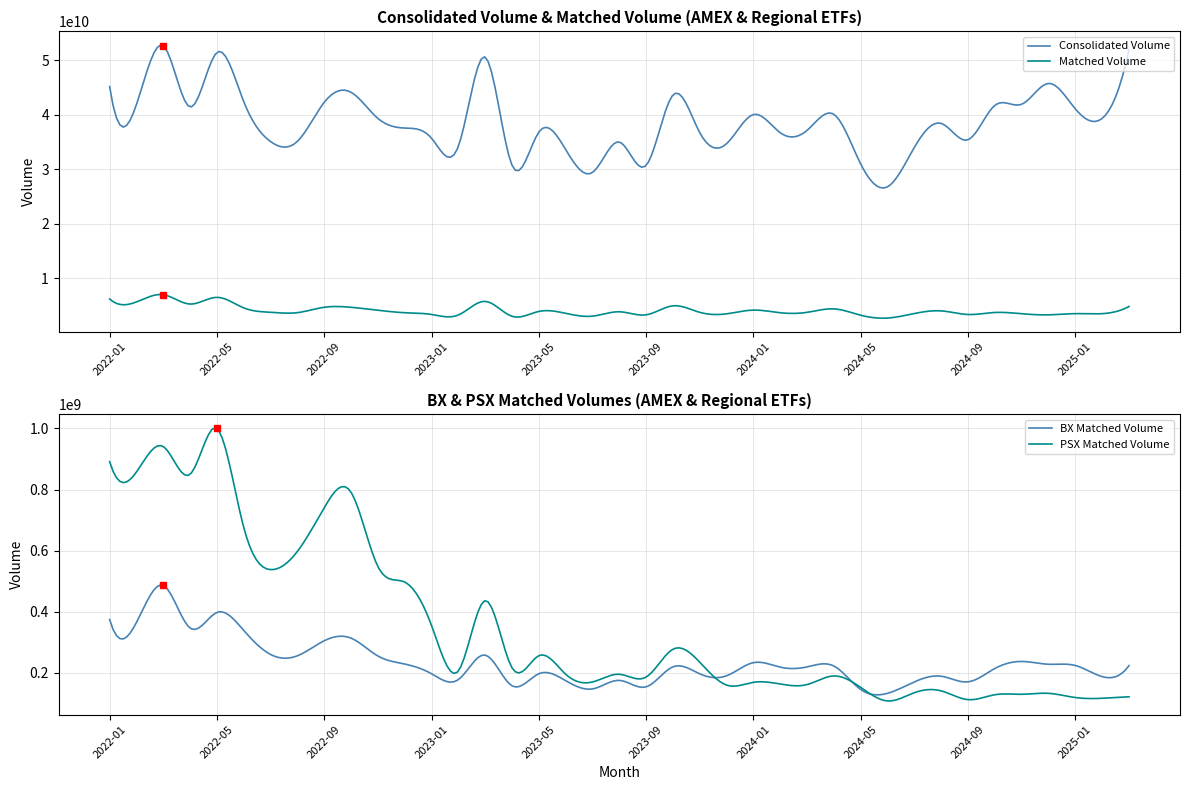

What is the label of the 17th point from the right?

2023-11